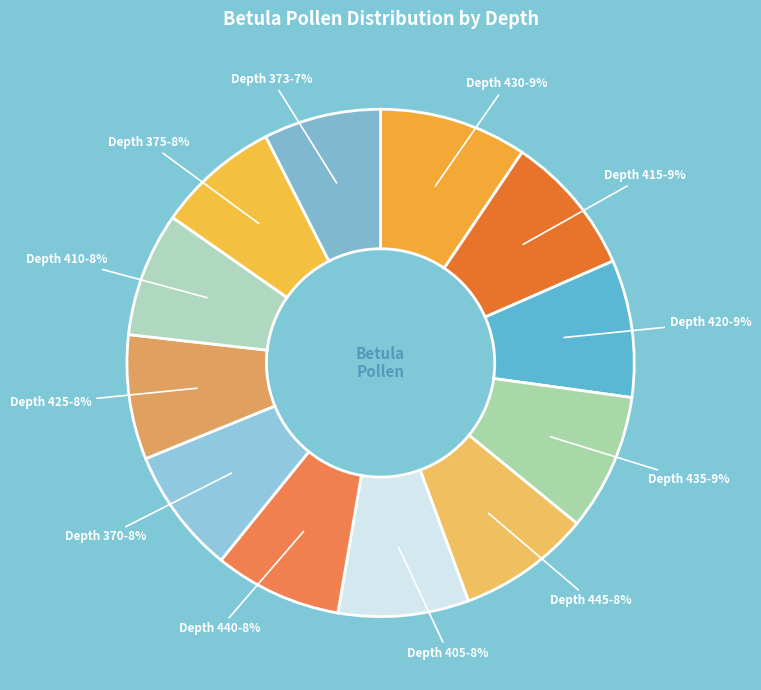

Between Depth 430 and Depth 373, which is larger?

Depth 430